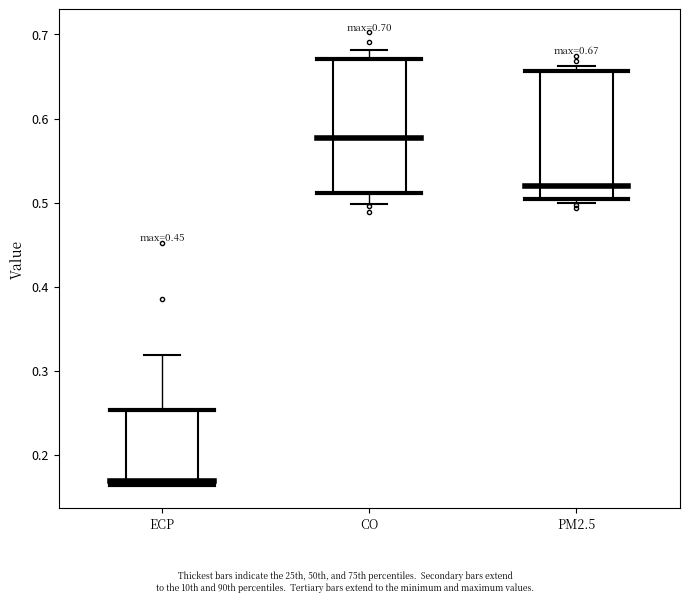

Which box's median line is the highest?

CO